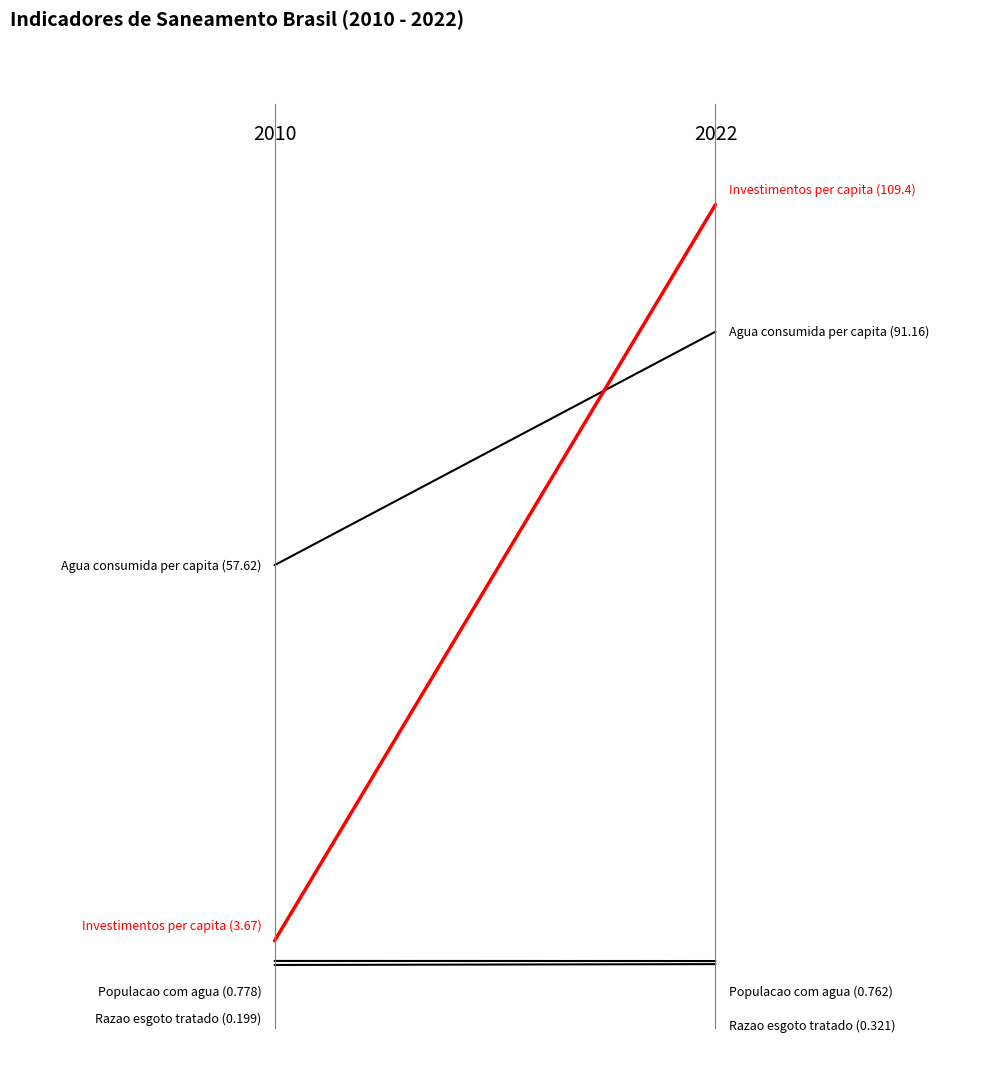

At how many categories does at least one series exceed 0?

2